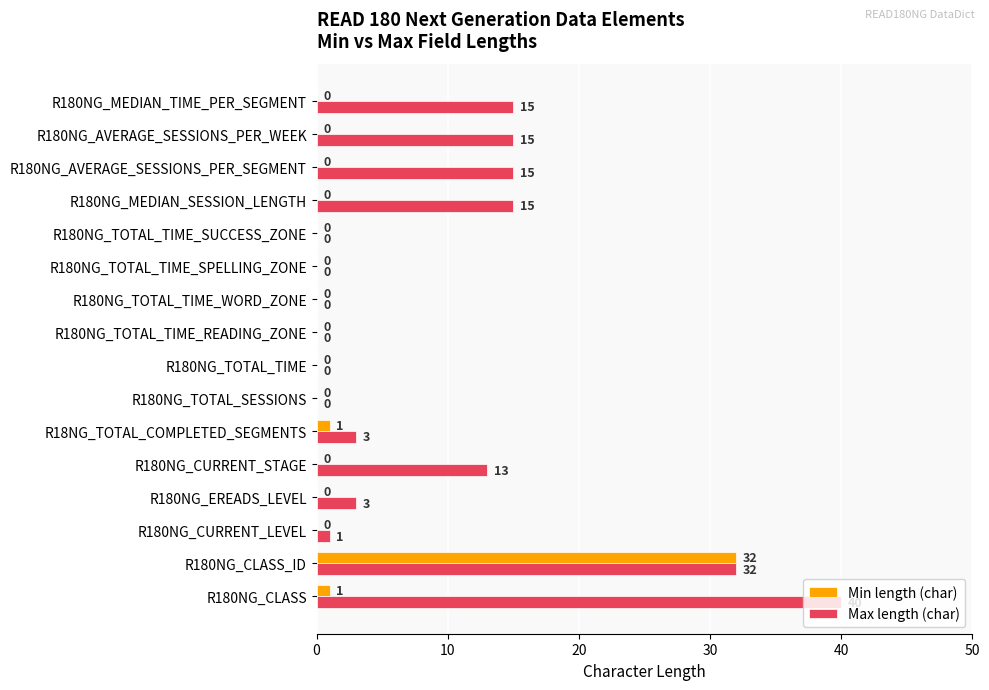

What is the maximum value shown in the chart?

40